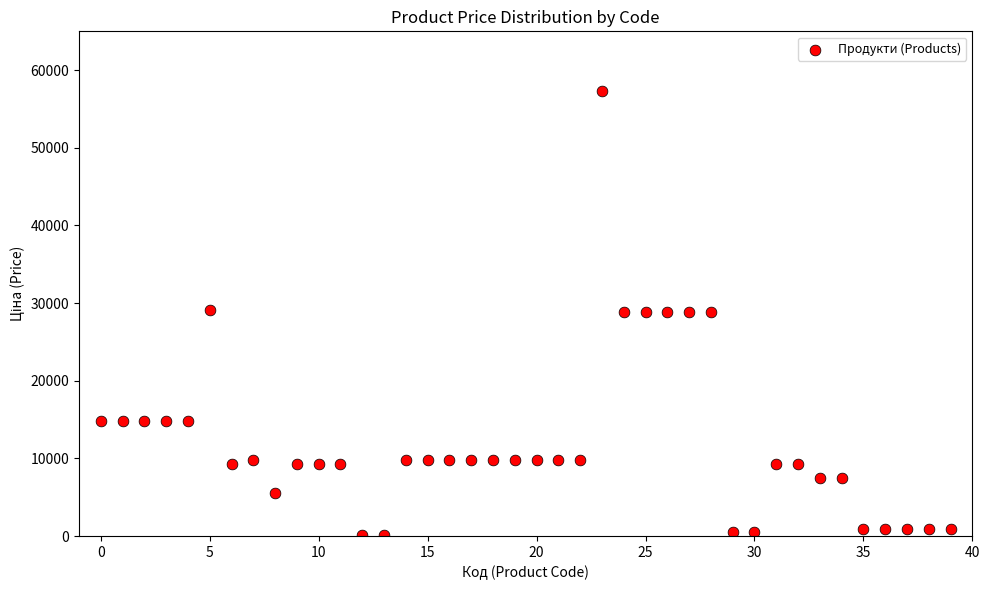

What is the range of Y values (max minus min)?

57146.2